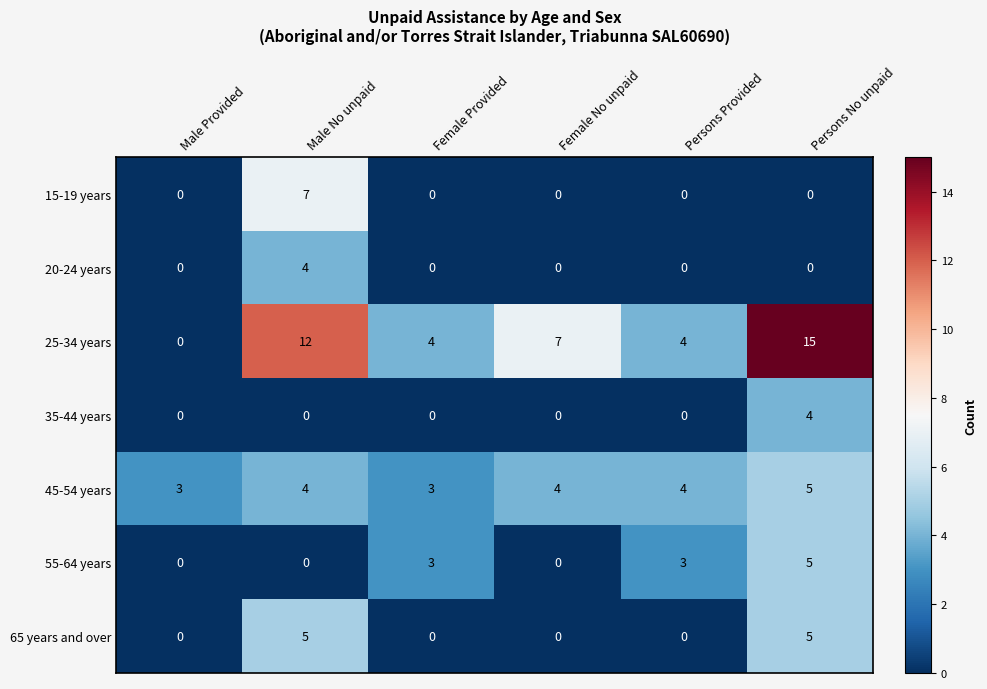

What is the difference between the maximum and minimum values in the 35-44 years series?

4